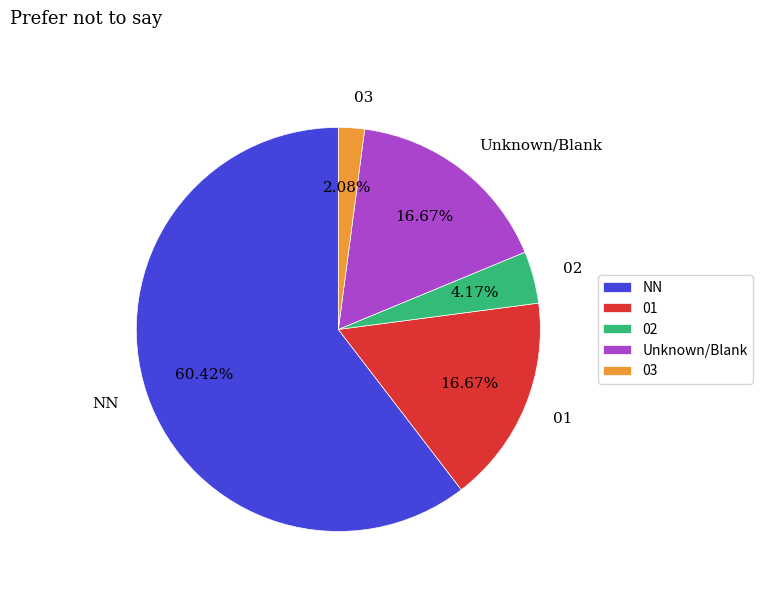

What percentage is the 02 slice, to the nearest percent?

4%